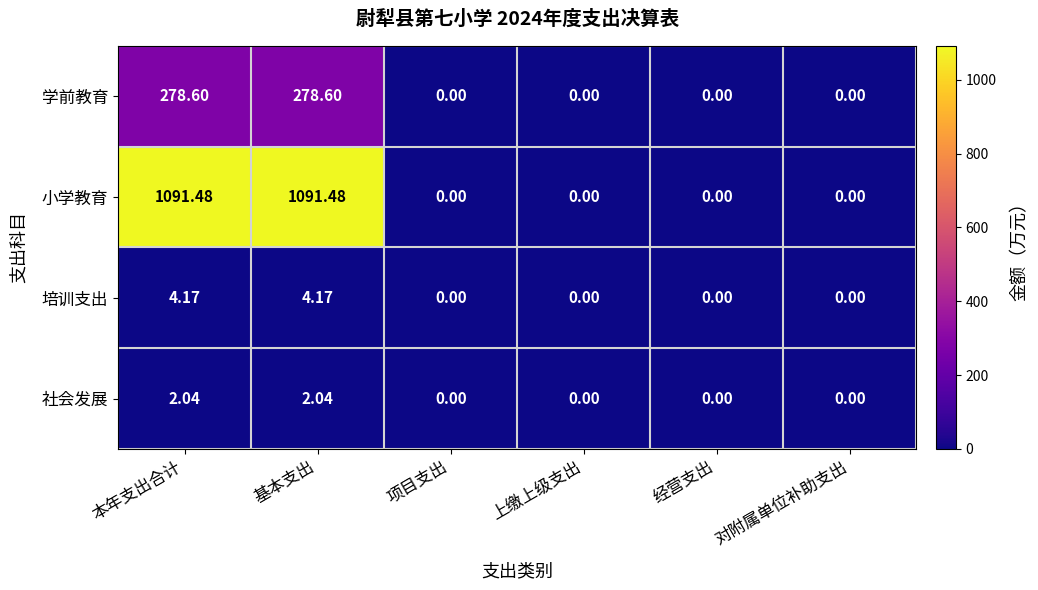

Rank the series at 基本支出 from lowest to highest value.

社会发展, 培训支出, 学前教育, 小学教育